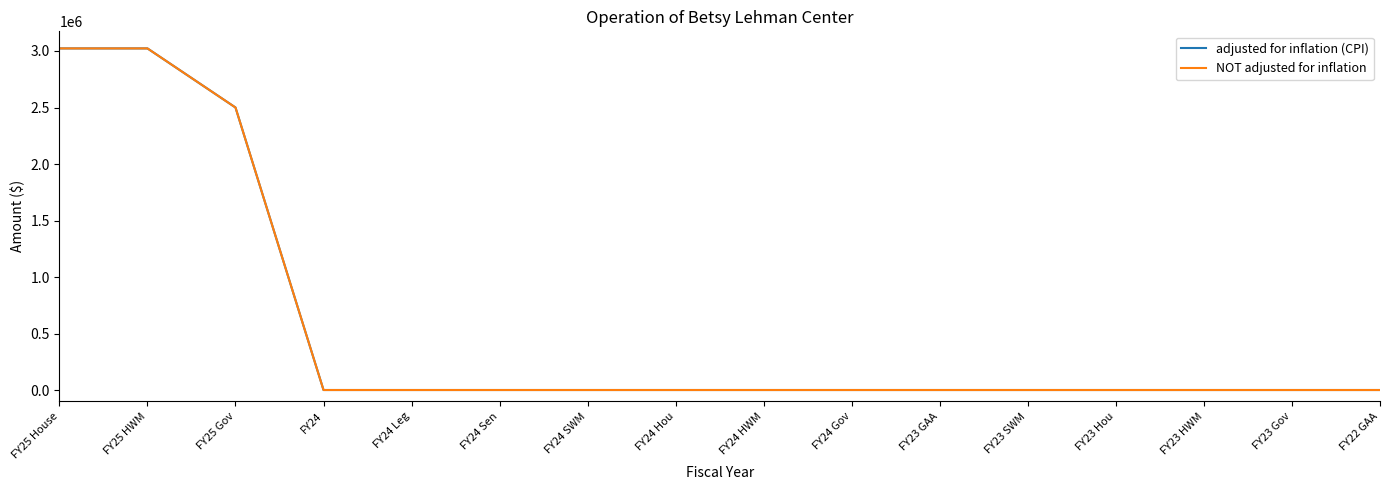

Does the chart have visible grid lines?

No